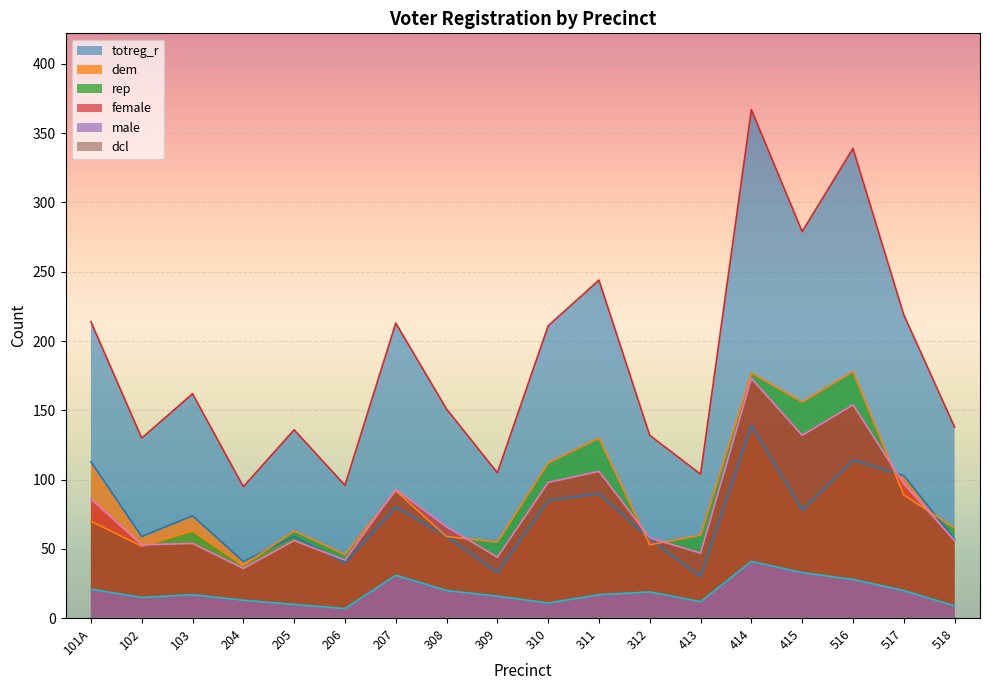

What is the difference between the maximum and second lowest values in the rep series?

132